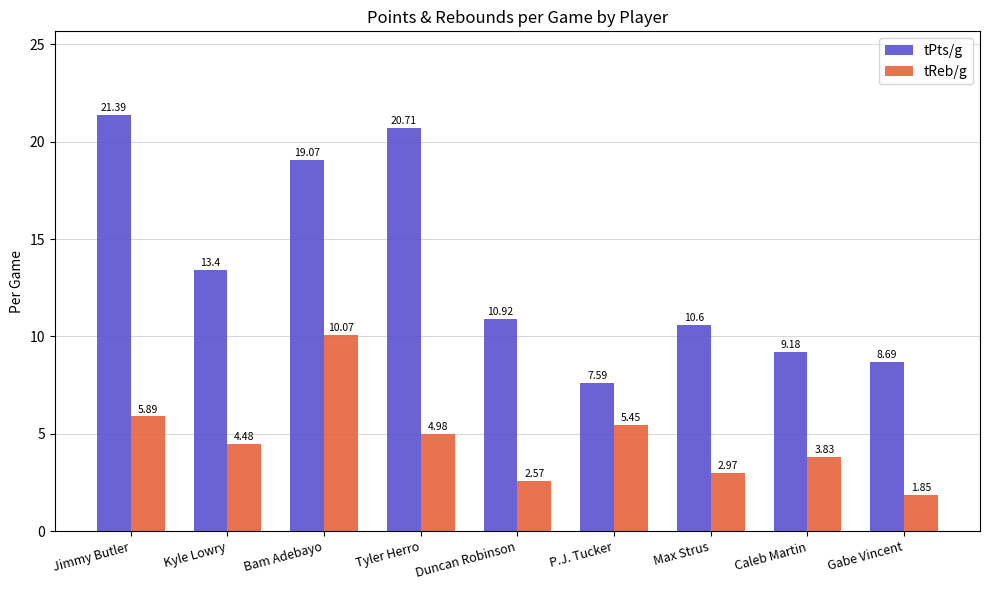

Which series has the widest spread of values?

tPts/g